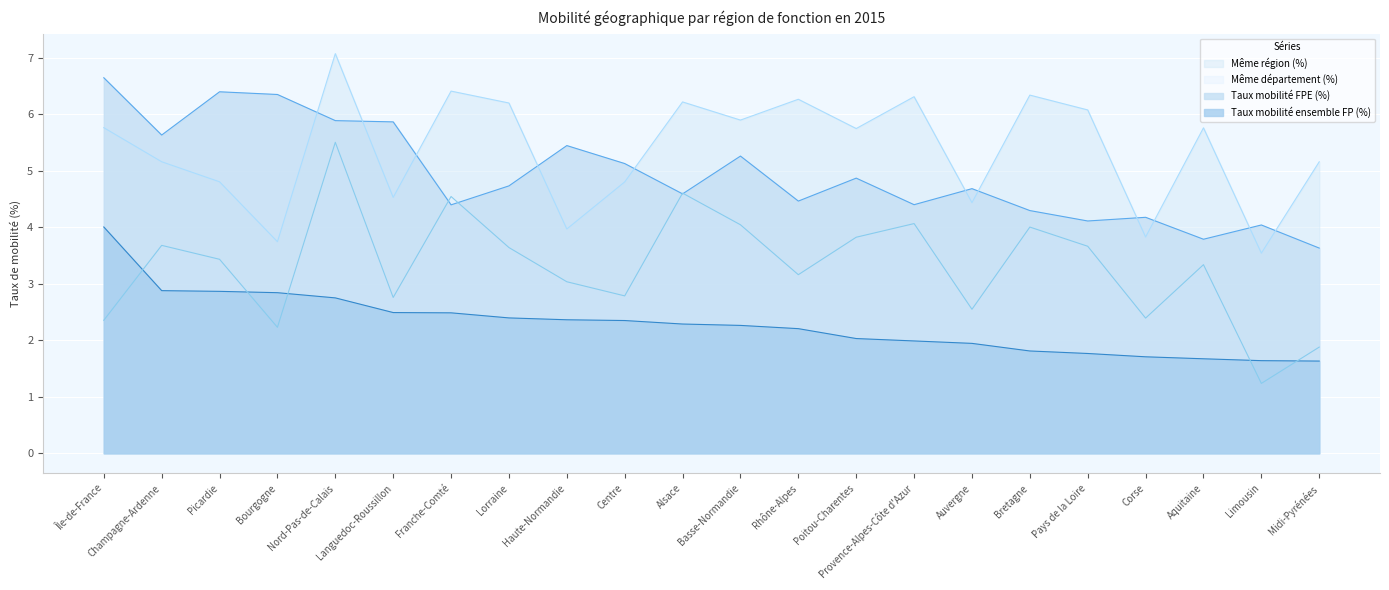

True or false: Même département (%) has more than 0 points higher than both neighbors.

True